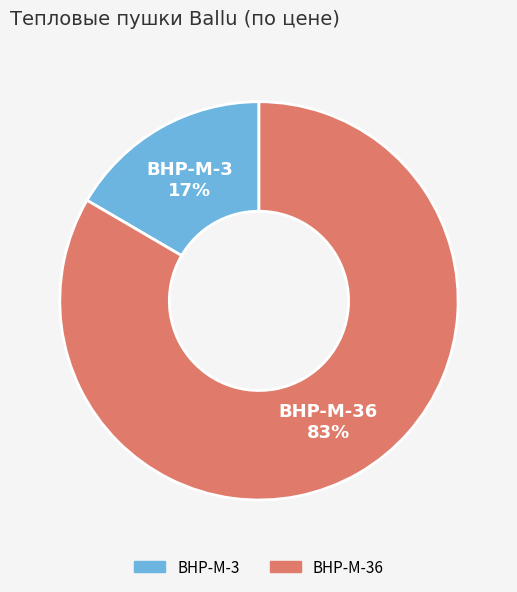

To the nearest percent, what is the average slice percentage?

50%